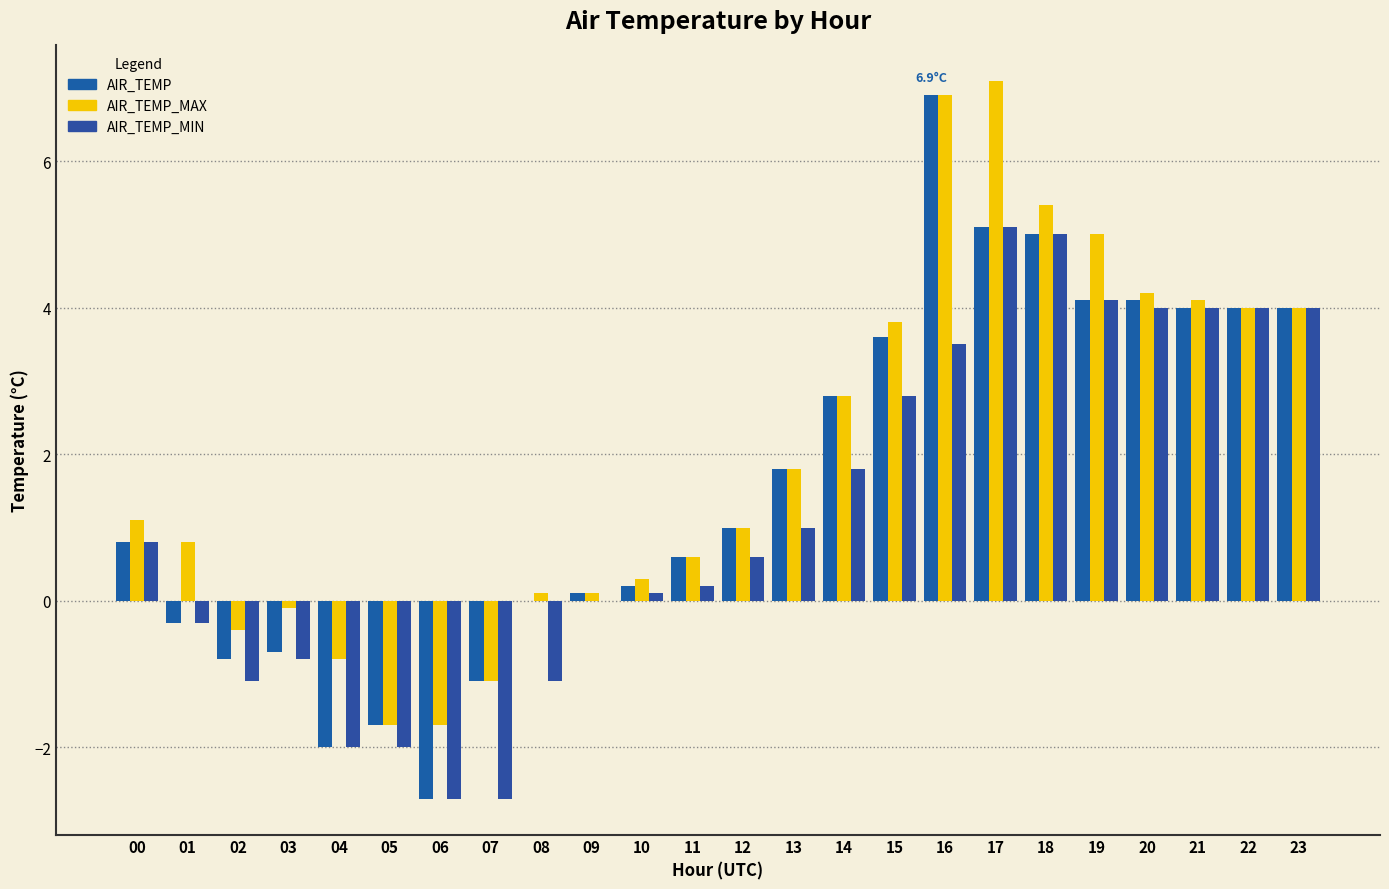

Reading left to right, list all the values displayed in this chart.

AIR_TEMP: 0.8	-0.3	-0.8	-0.7	-2.0	-1.7	-2.7	-1.1	0.0	0.1	0.2	0.6	1.0	1.8	2.8	3.6	6.9	5.1	5.0	4.1	4.1	4.0	4.0	4.0
AIR_TEMP_MAX: 1.1	0.8	-0.4	-0.1	-0.8	-1.7	-1.7	-1.1	0.1	0.1	0.3	0.6	1.0	1.8	2.8	3.8	6.9	7.1	5.4	5.0	4.2	4.1	4.0	4.0
AIR_TEMP_MIN: 0.8	-0.3	-1.1	-0.8	-2.0	-2.0	-2.7	-2.7	-1.1	0.0	0.1	0.2	0.6	1.0	1.8	2.8	3.5	5.1	5.0	4.1	4.0	4.0	4.0	4.0